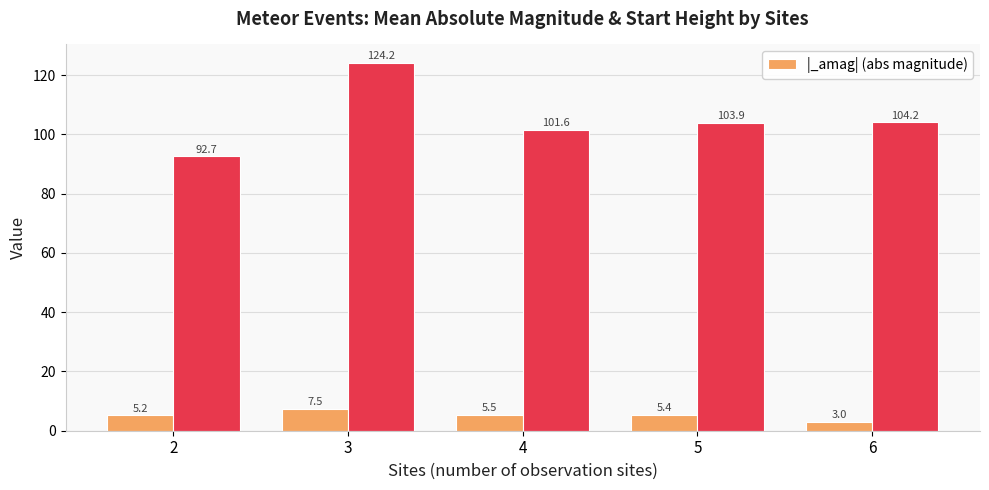

True or false: |_amag| (abs magnitude) has a value of 5.2 at 2.

True